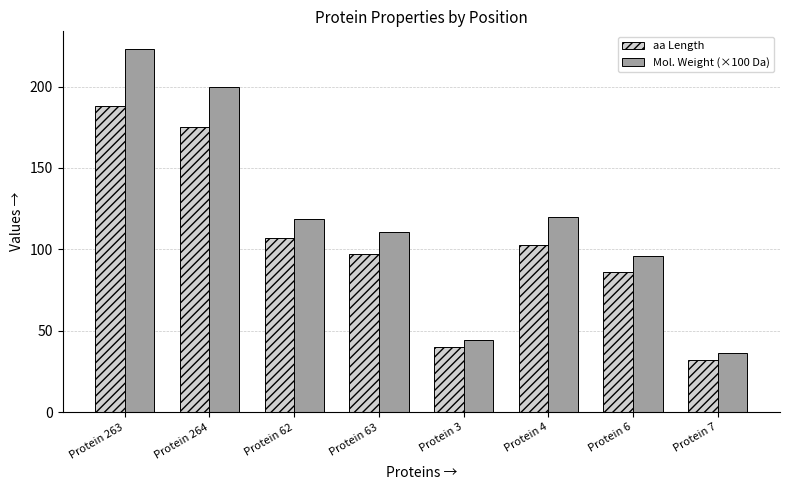

What is the value of the Mol. Weight (×100 Da) bar at the 8th from the left?

36.5